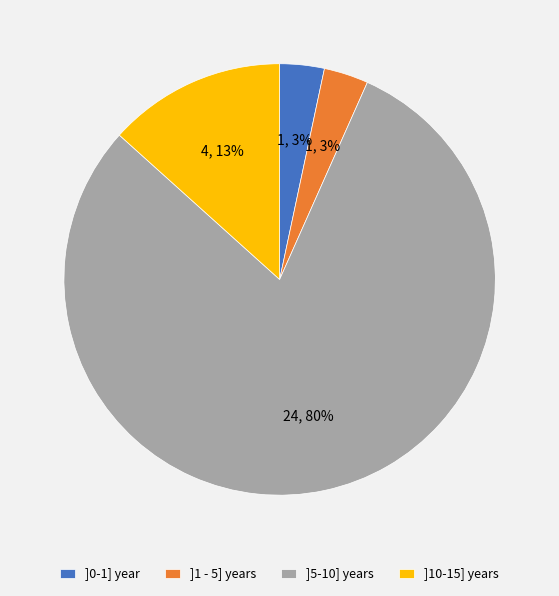

Is there any slice that represents more than half of the pie?

Yes